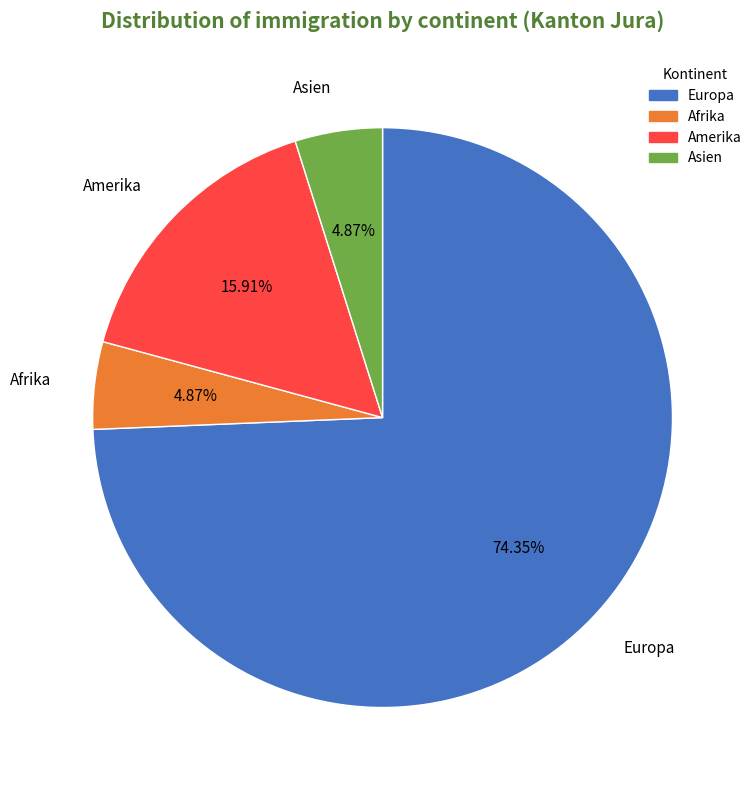

Does any single category account for the majority?

Yes